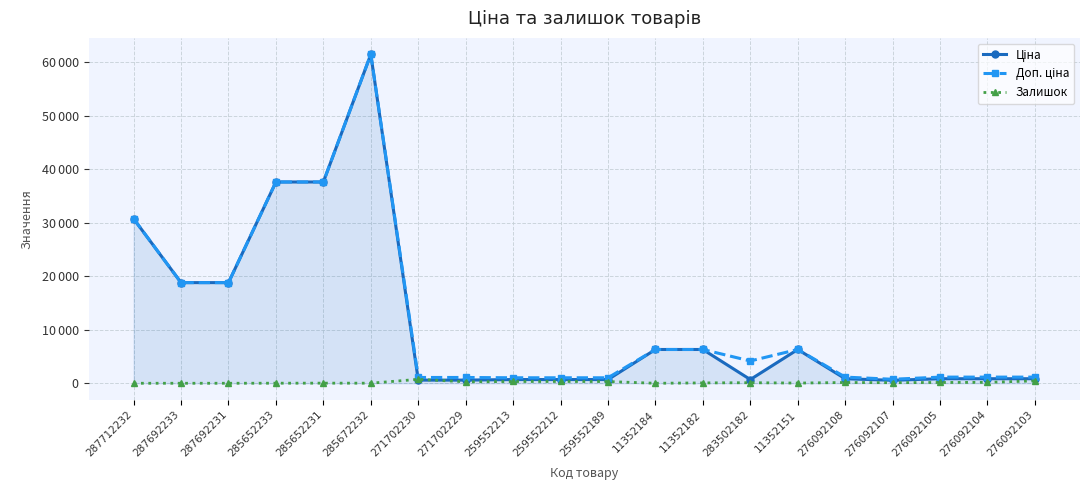

Does the chart have visible grid lines?

Yes